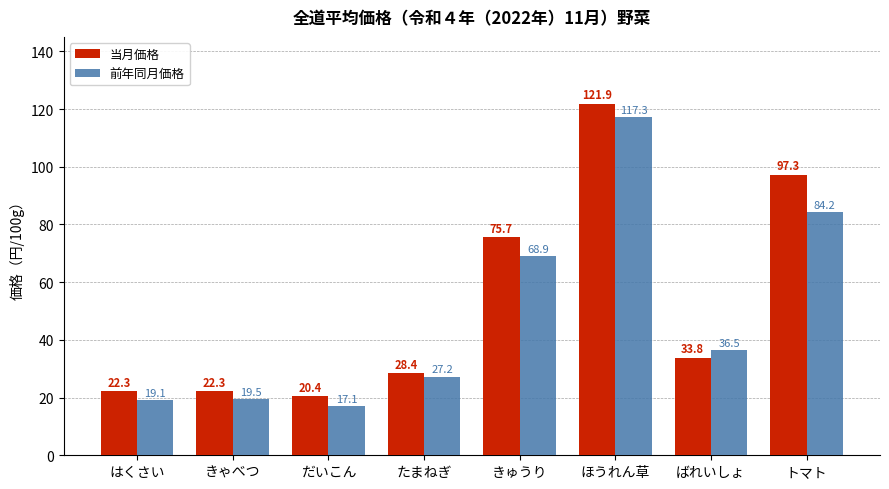

What is the sum of the 当月価格 values at ばれいしょ and はくさい?

56.1